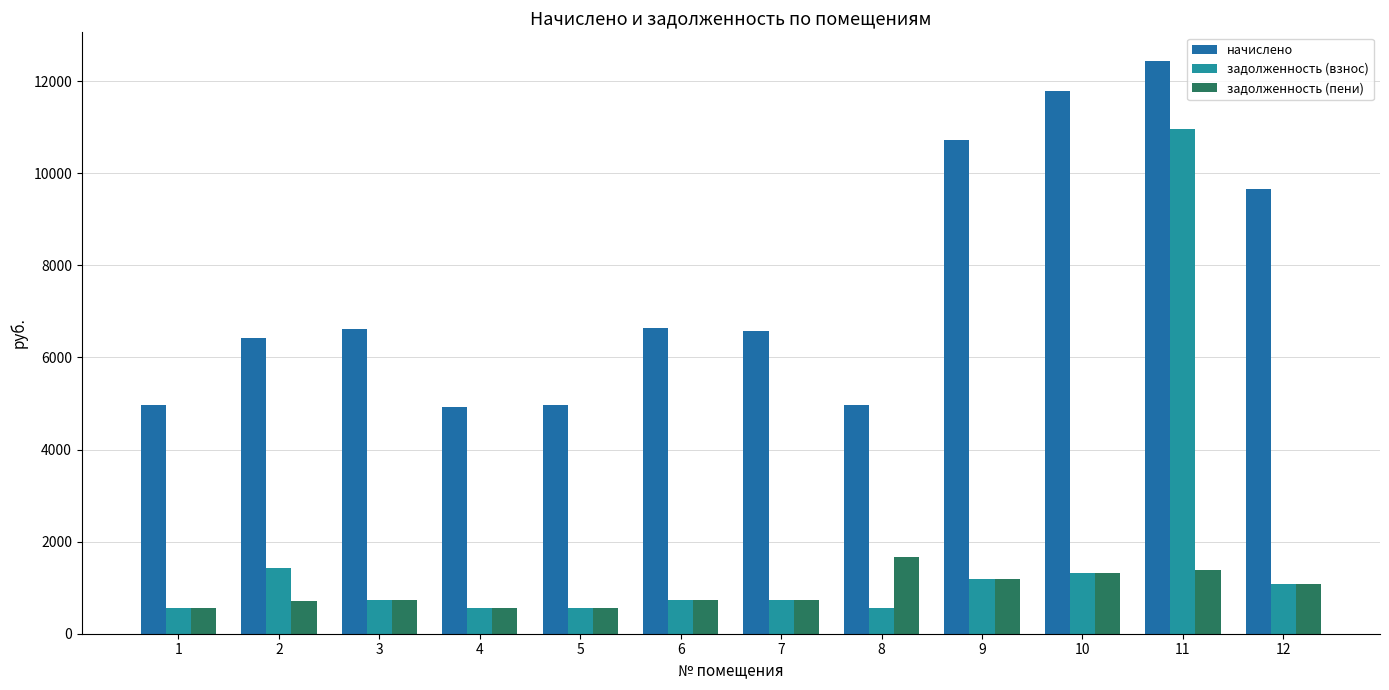

What is the sum of the задолженность (взнос) values at 4 and 1?

1100.9